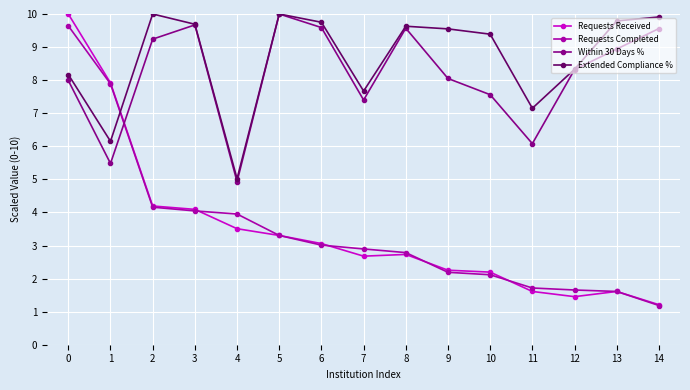

What is the sum of the Requests Completed values at 6 and 1?

10.9